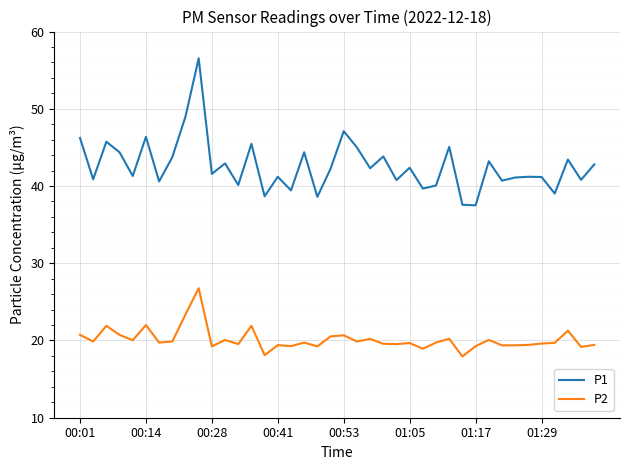

Which series has the largest total across all categories?

P1